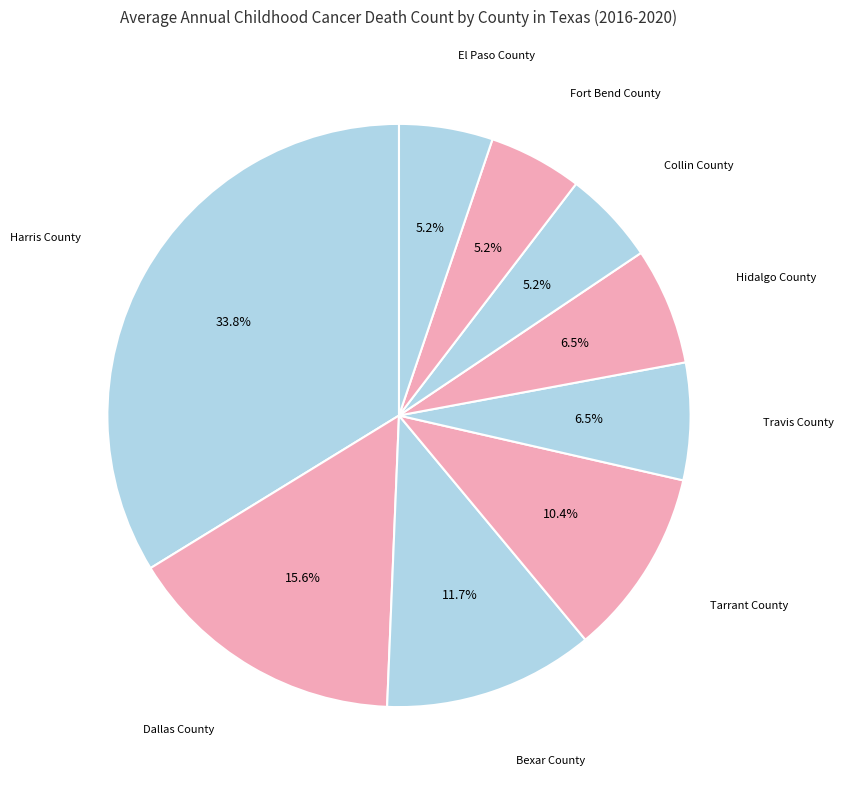

What is the smallest slice in the pie chart?

Collin County